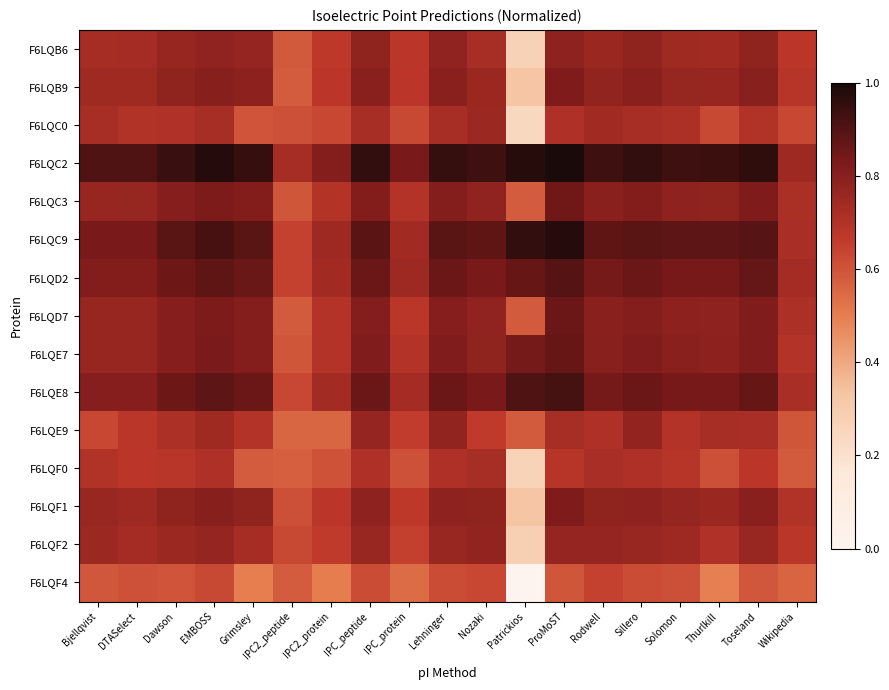

Between IPC_protein and Thurlkill, which is larger?

Thurlkill